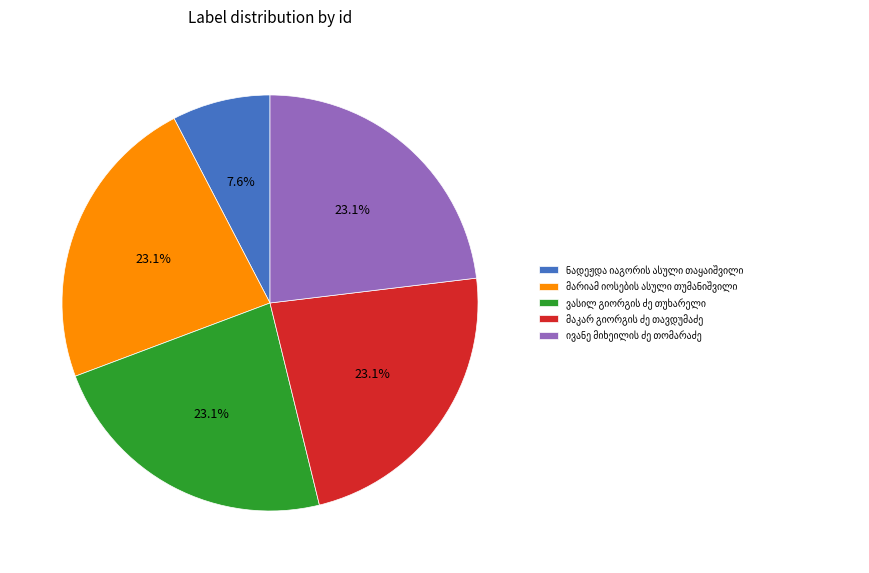

Does any single category account for the majority?

No